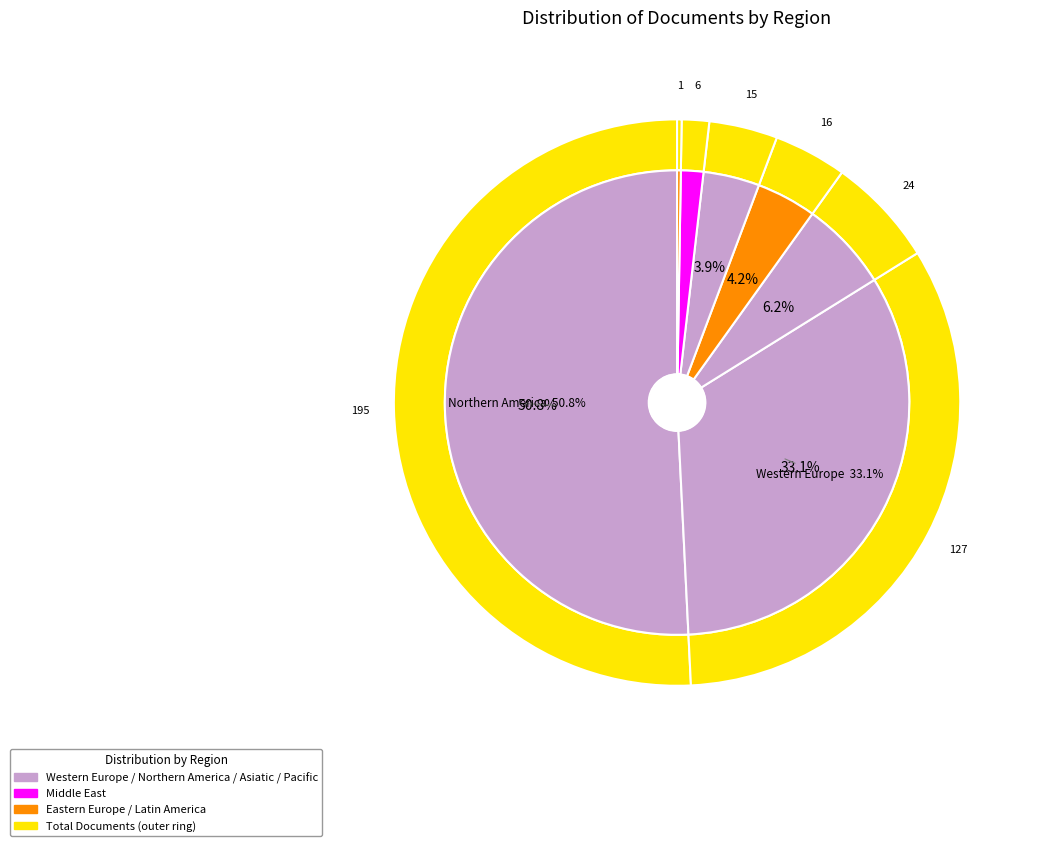

Is there any slice that represents more than half of the pie?

Yes